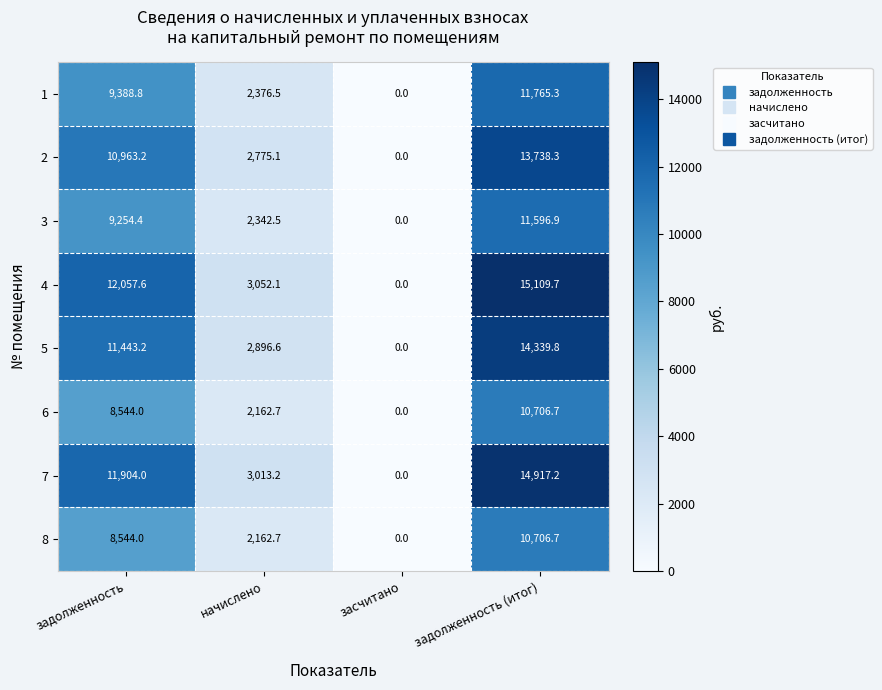

What is the total value across all series at задолженность?

82099.2